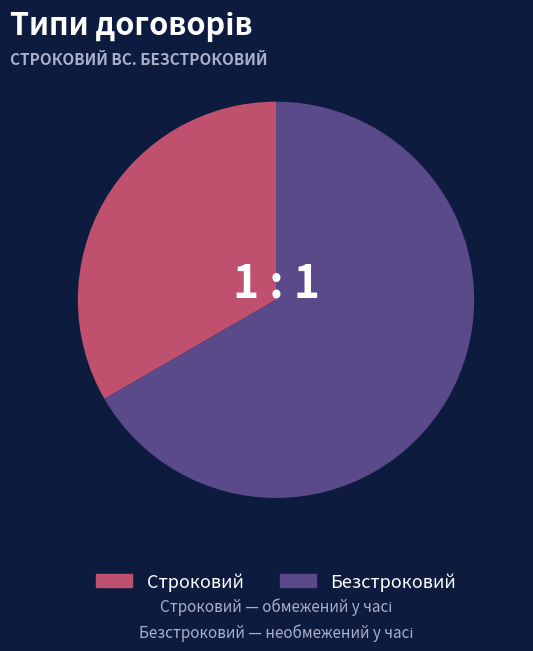

Between Строковий and Безстроковий, which is larger?

Безстроковий